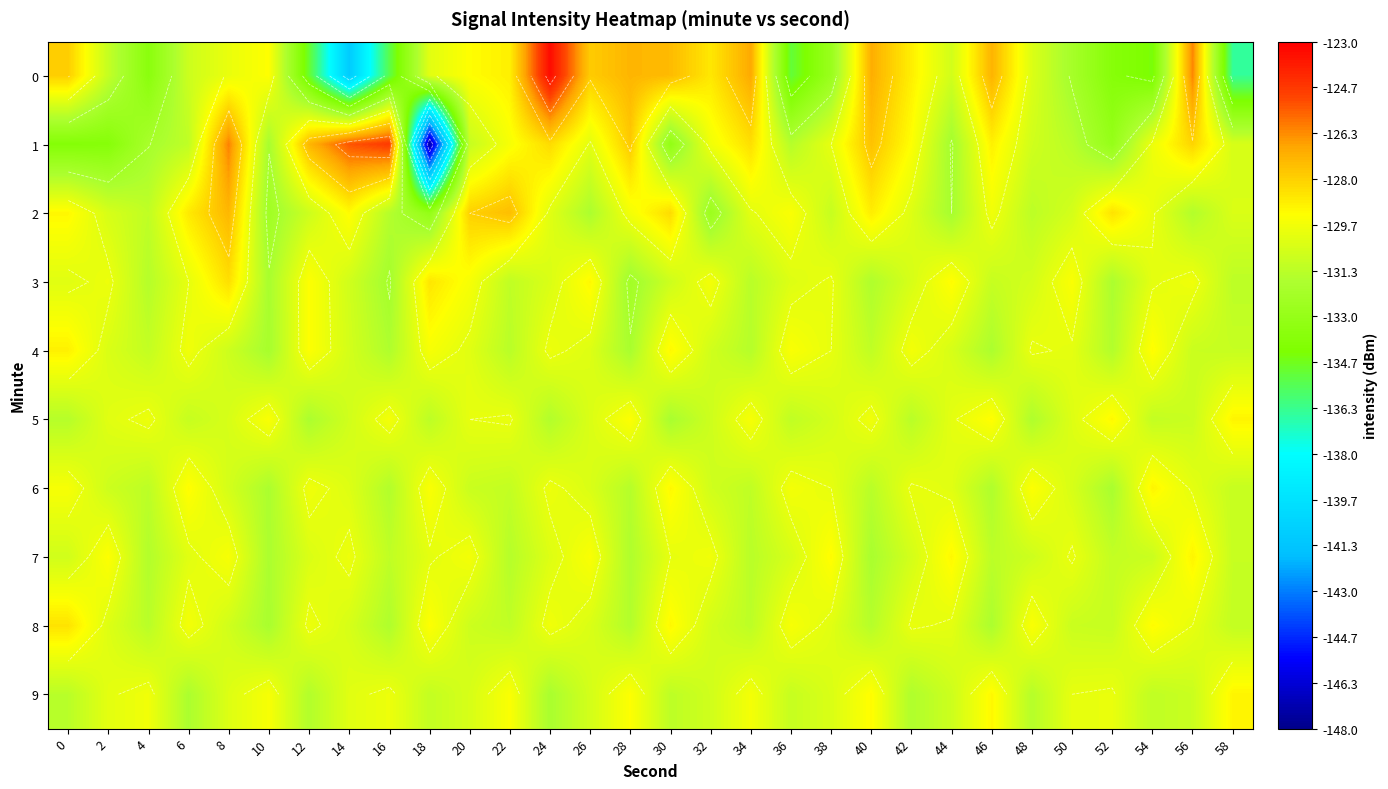

Where is 0 nearest to the value -132?

50